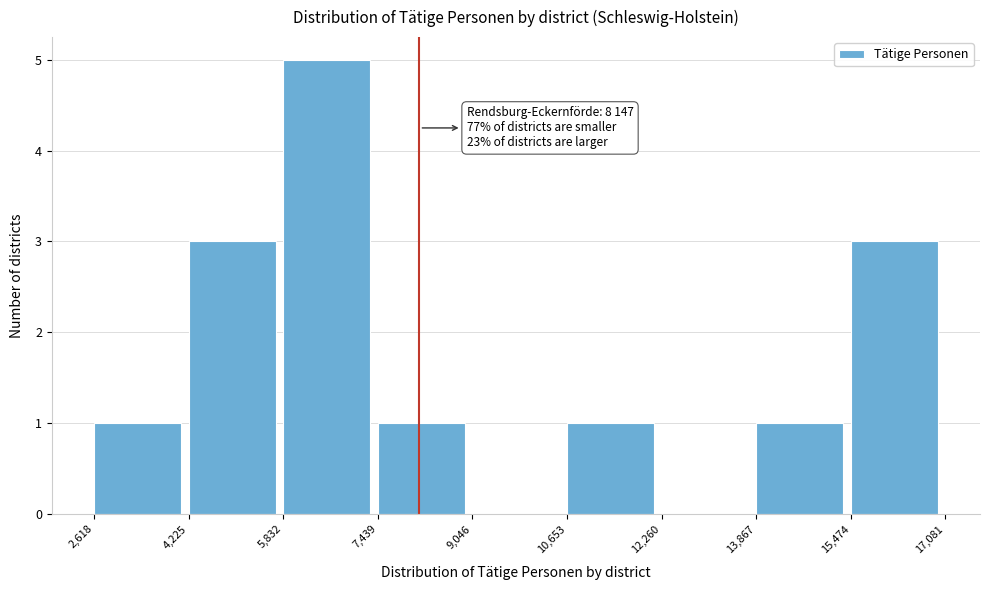

Over which range of the x-axis is the bar tallest?

5,832 to 7,439